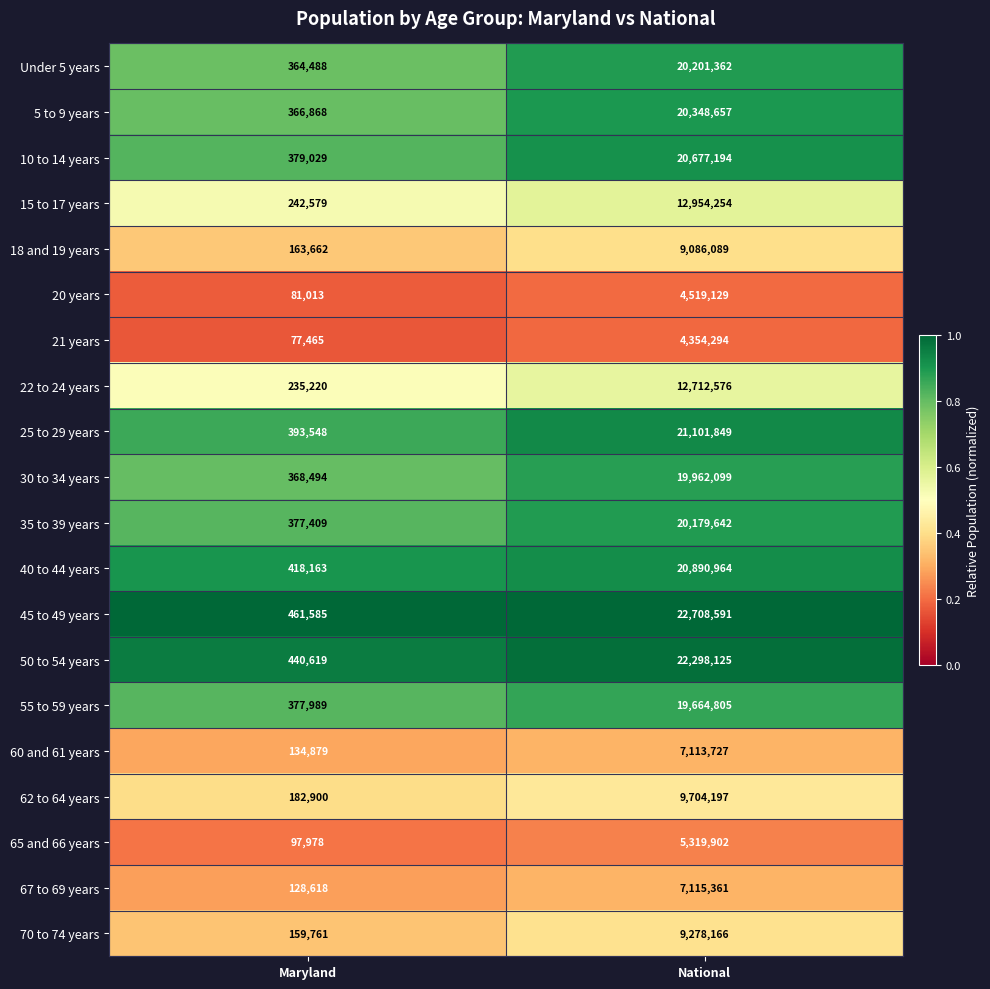

Read the 45 to 49 years value at Maryland.

461585